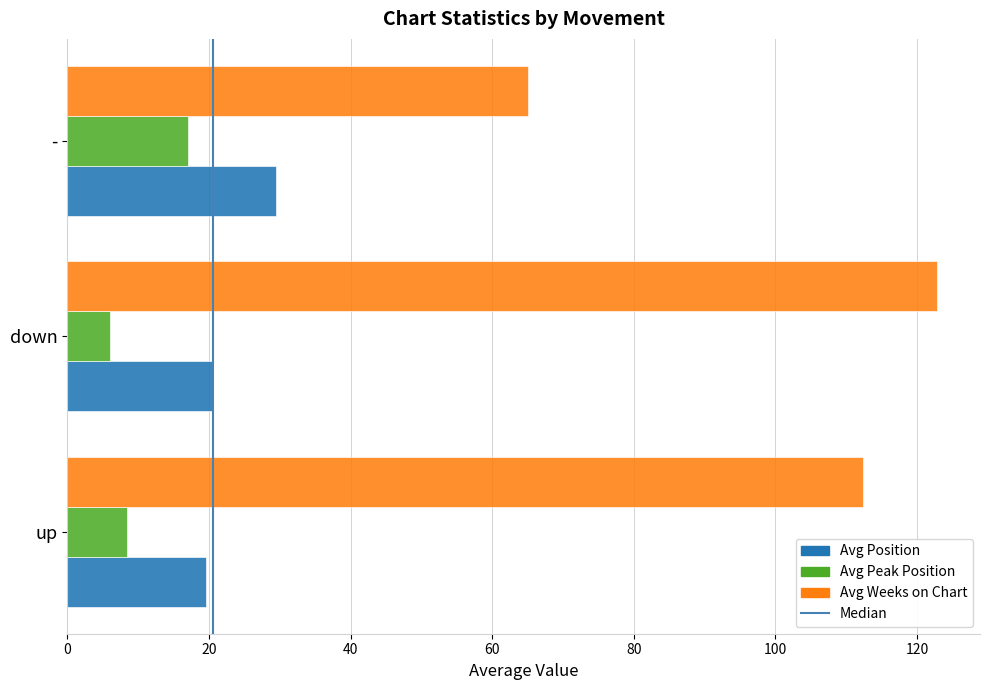

What is the minimum value for Avg Weeks on Chart?

65.0